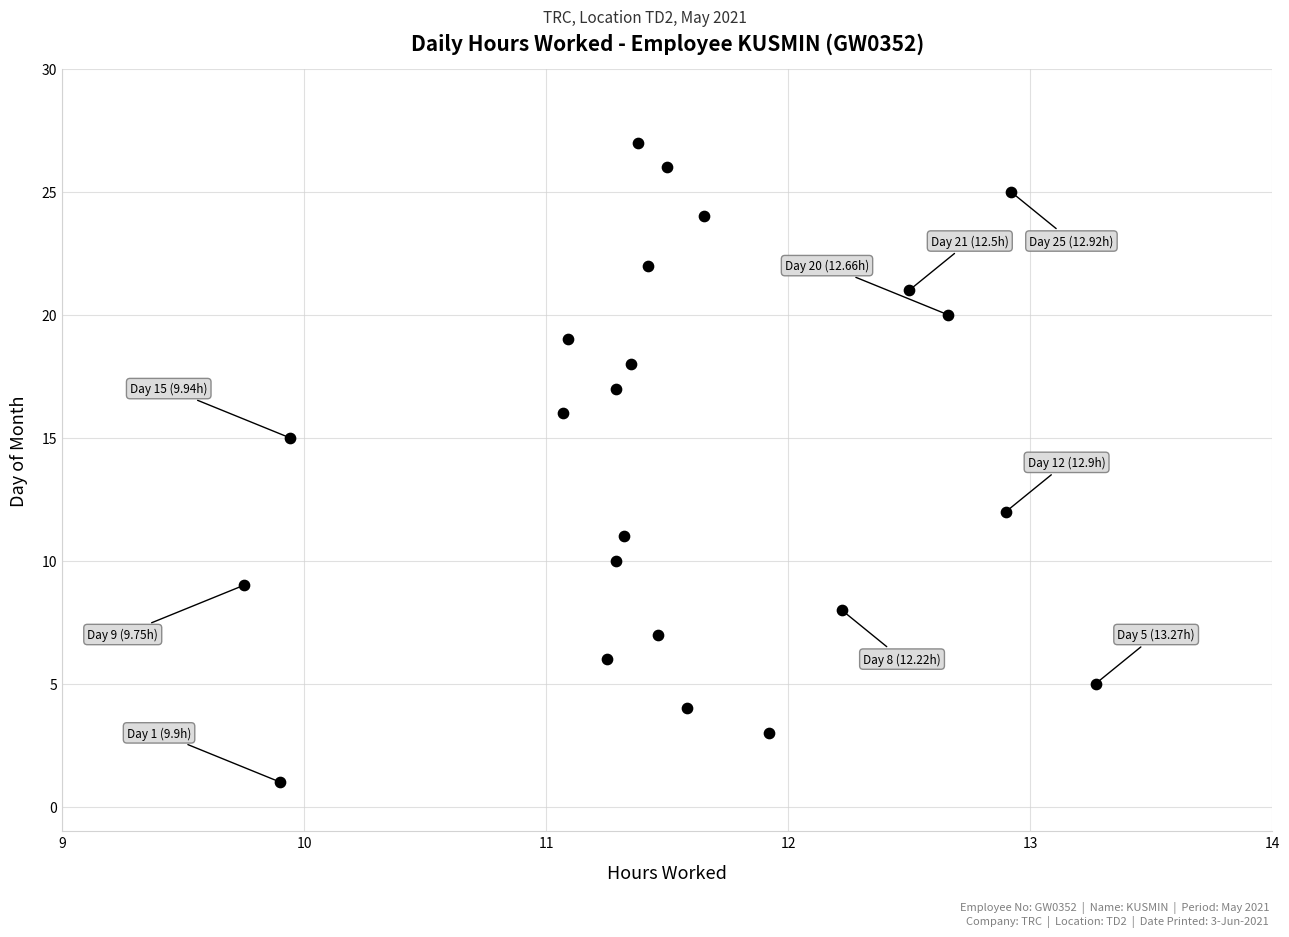

What Y value in the scatter plot is closest to 14?

15